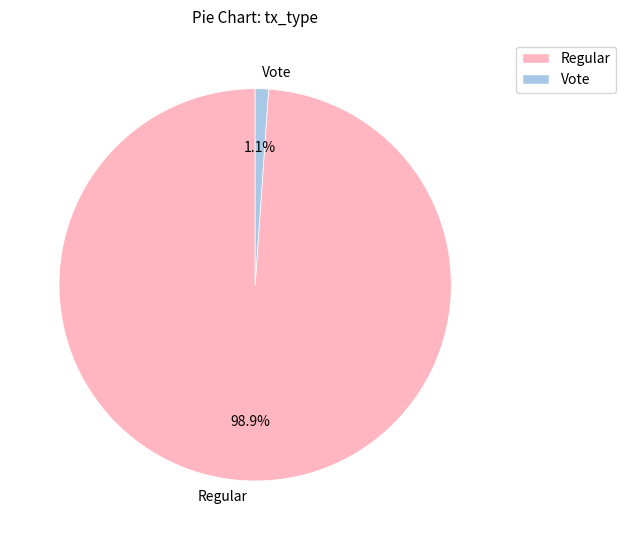

What is the smallest slice in the pie chart?

Vote